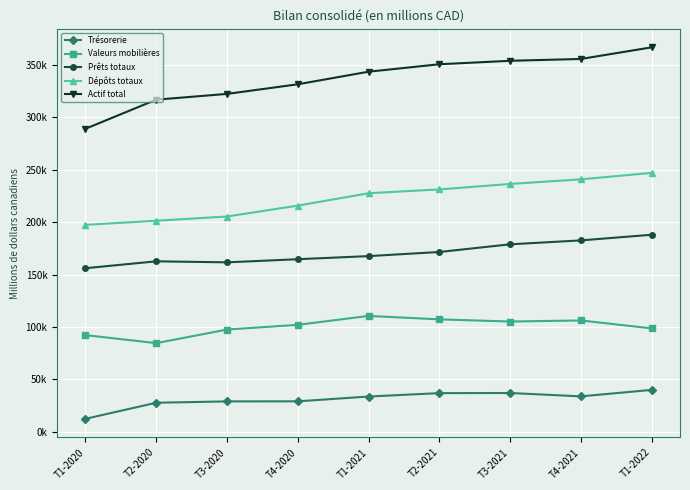

True or false: Prêts totaux and Dépôts totaux intersect in this chart.

False